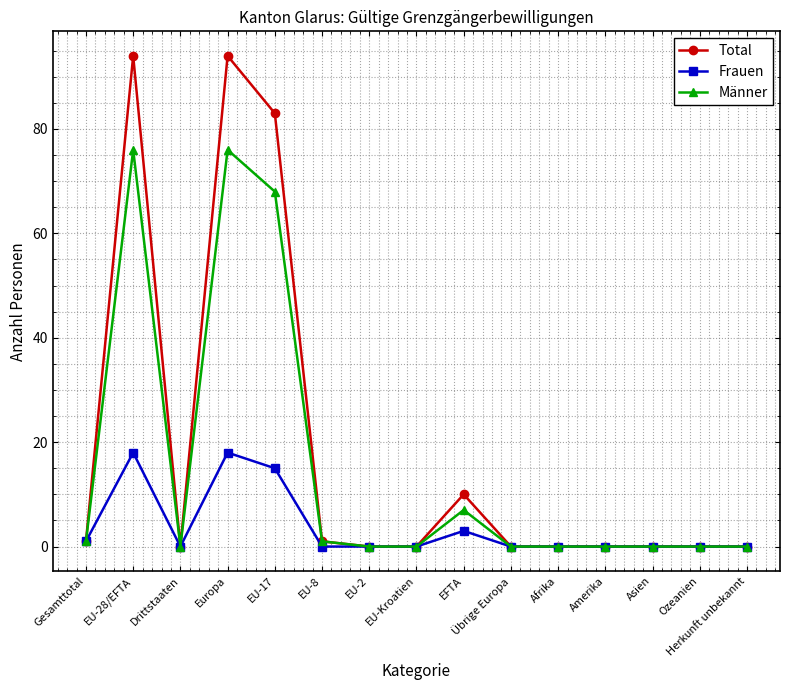

How many categories are shown in the chart?

15